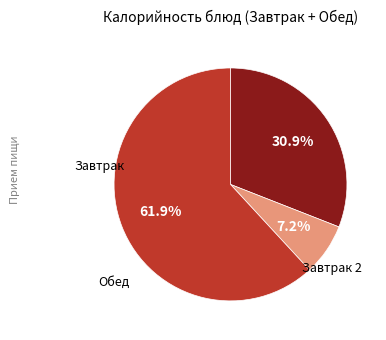

Is there any slice that represents more than half of the pie?

Yes